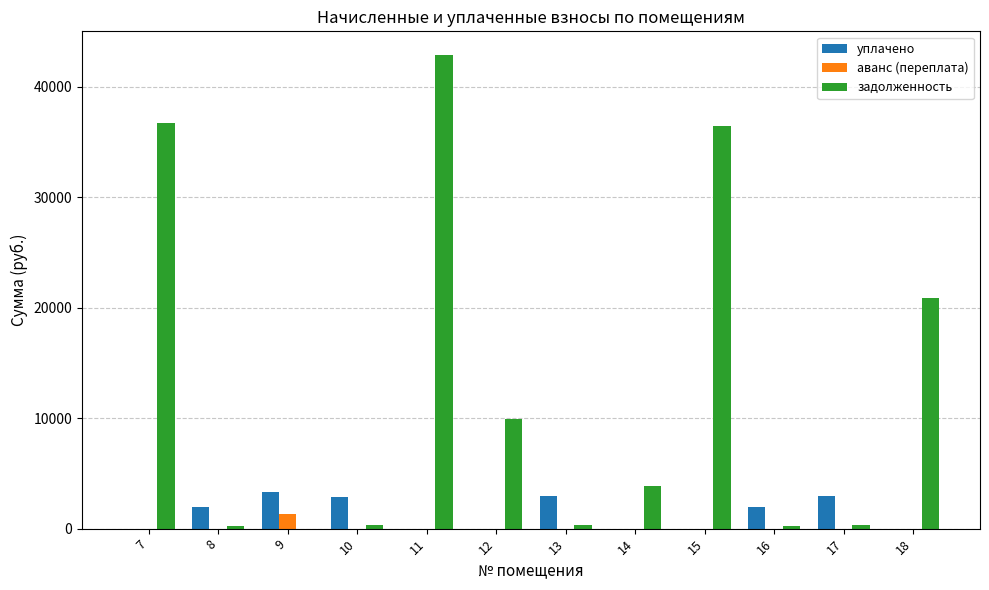

How many series are shown in this chart?

3